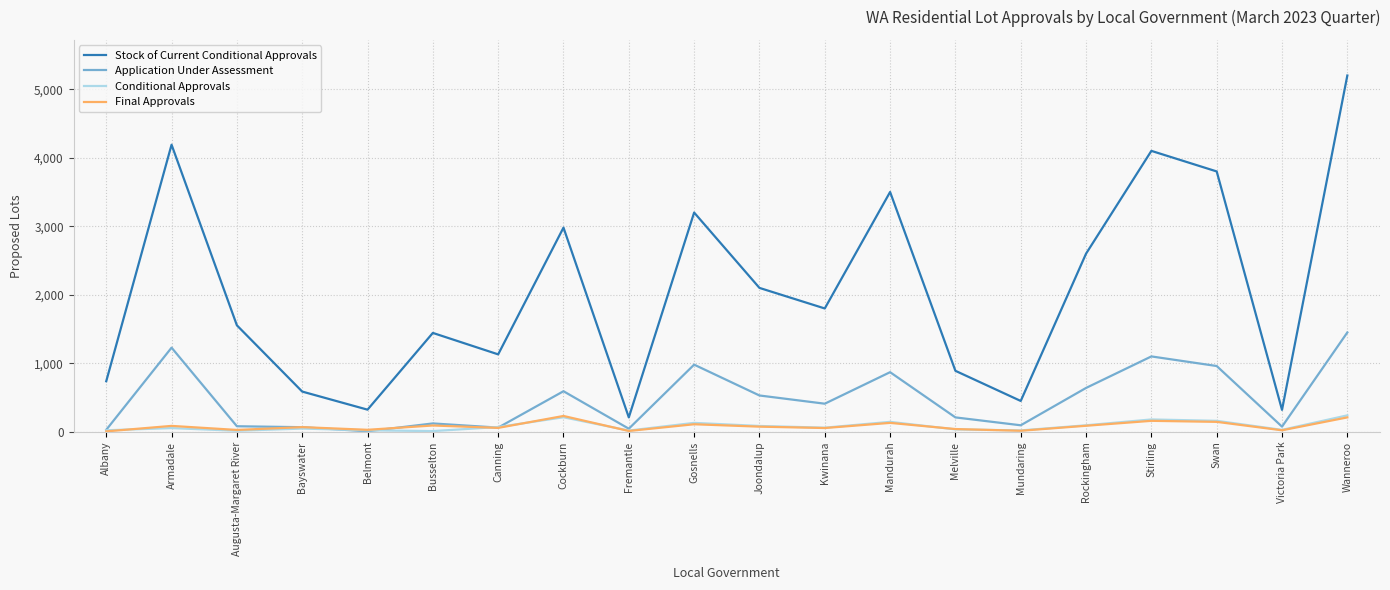

At how many categories does at least one series exceed 1486?

11